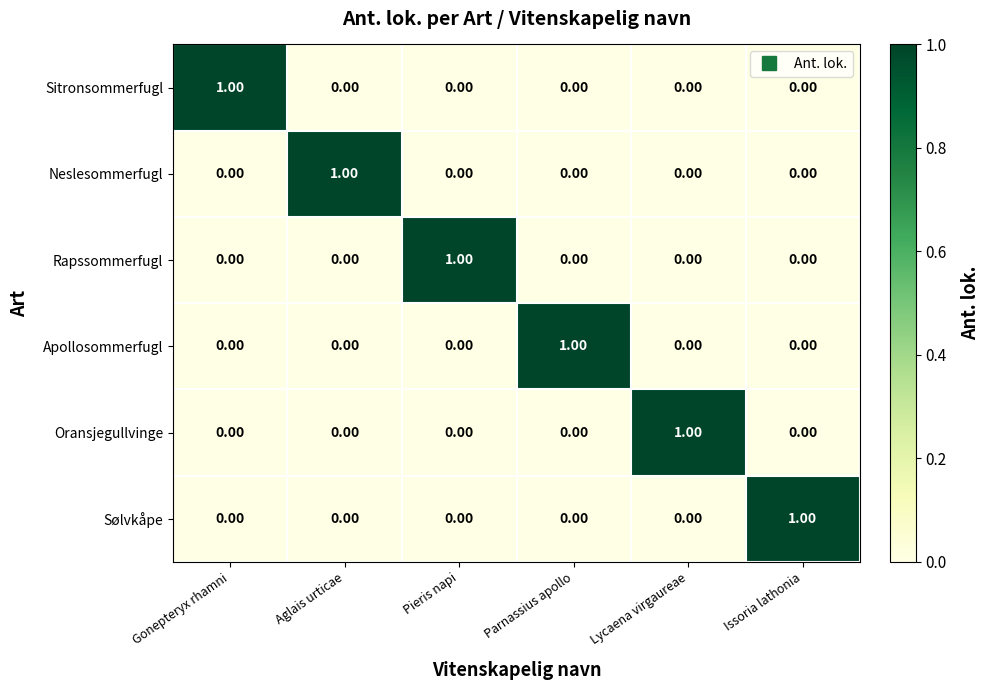

Which category has the highest value in the Apollosommerfugl series?

Parnassius apollo